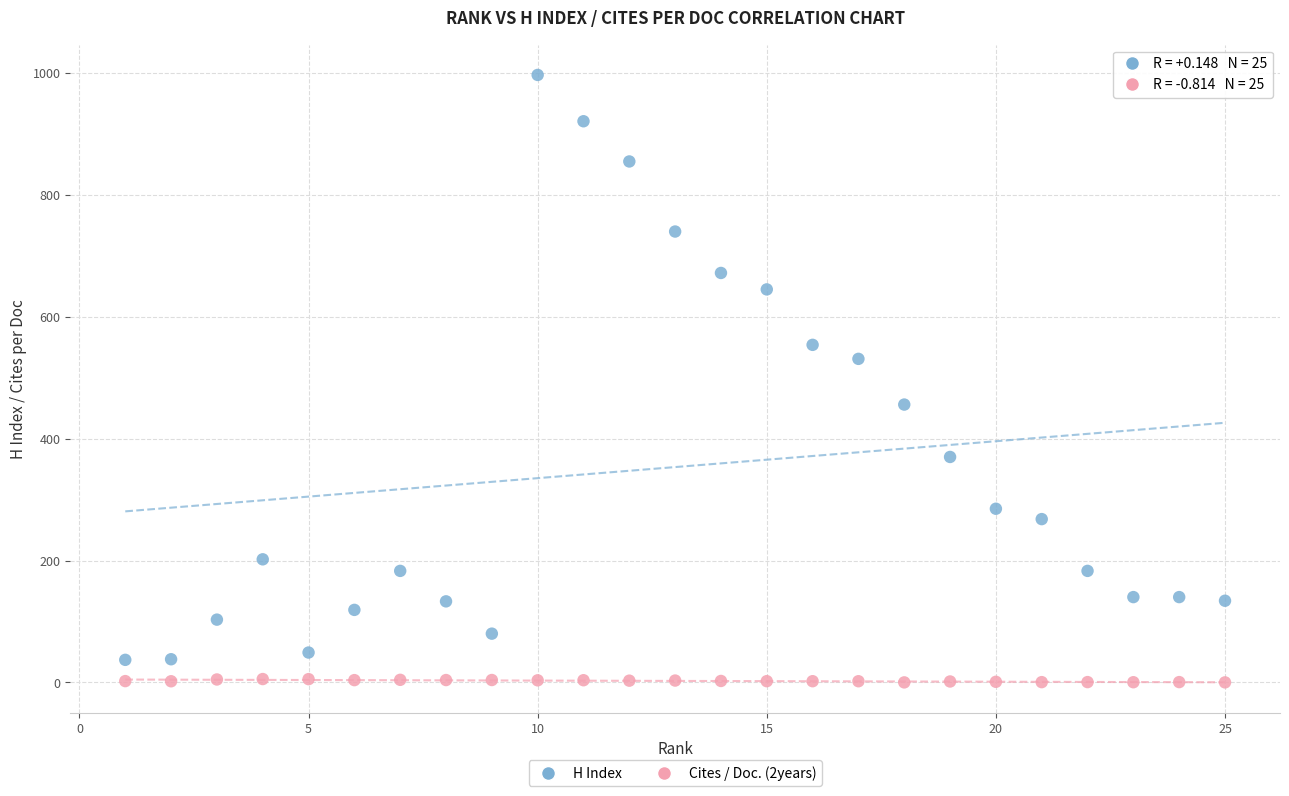

Which series reaches the minimum Y coordinate?

Cites / Doc. (2years)